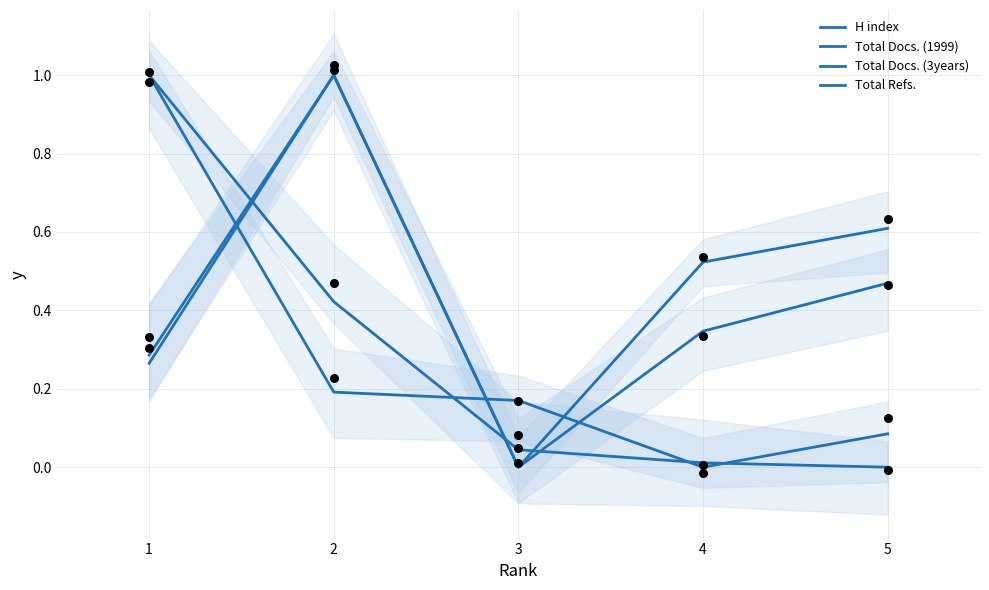

Which series reaches the maximum Y coordinate?

Total Refs.